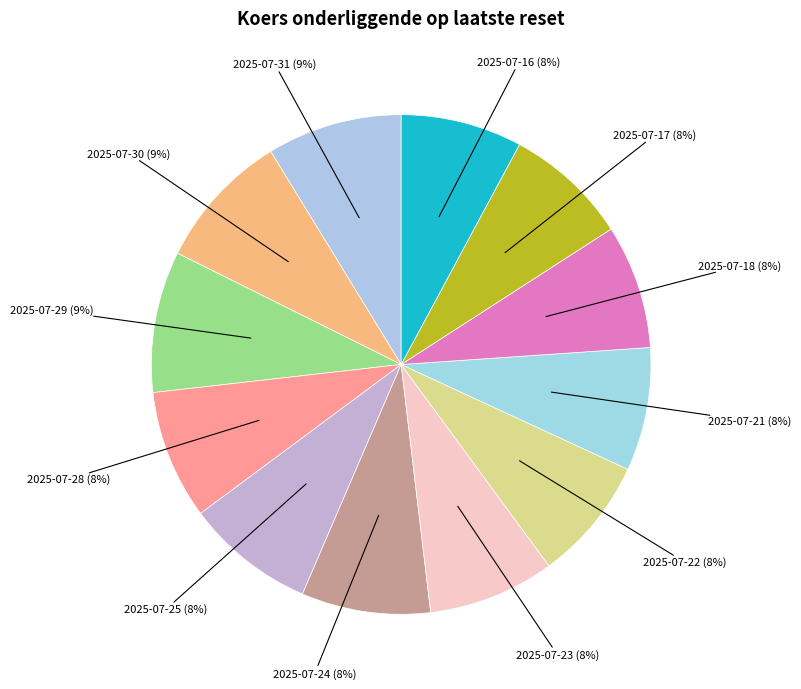

How many slices are in this pie chart?

12